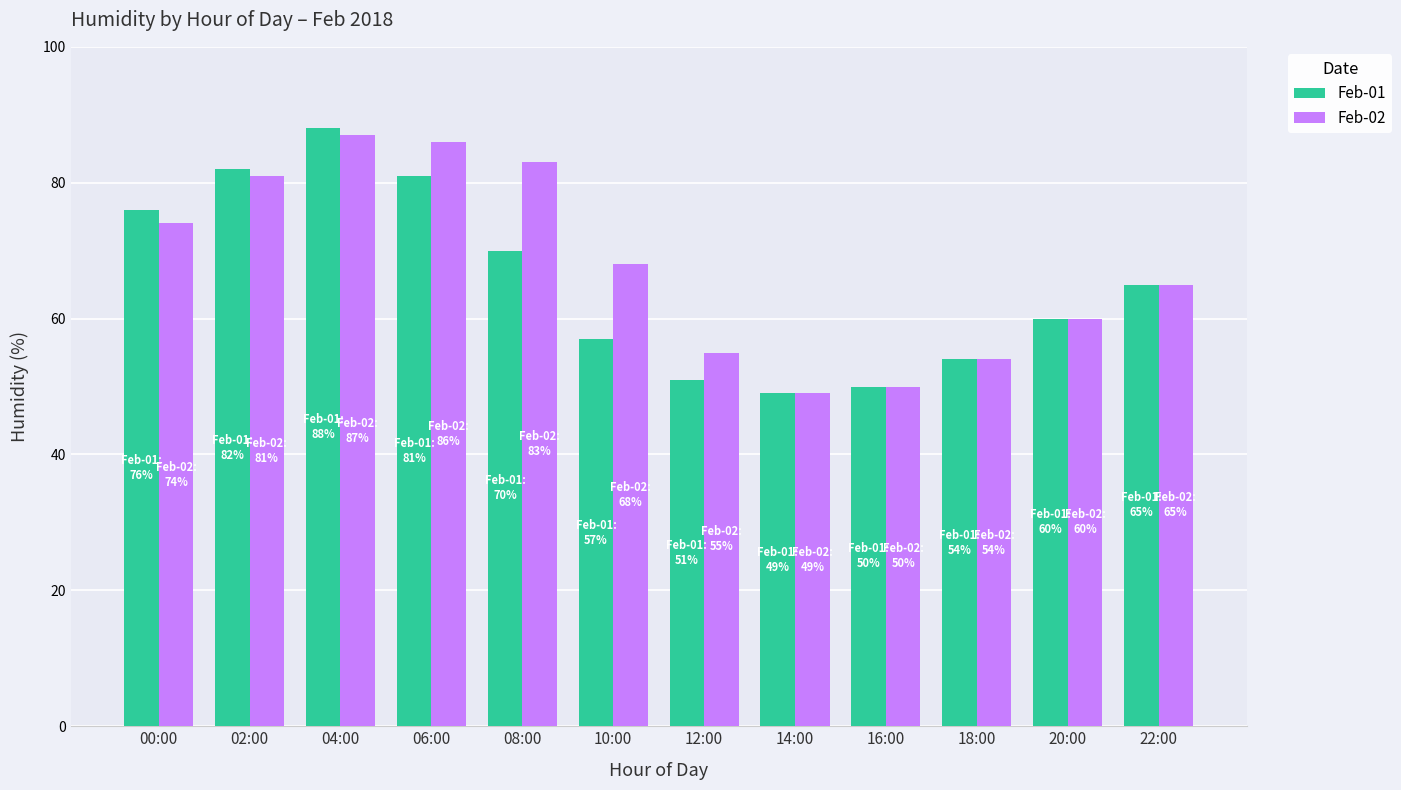

How many data points in Feb-02 are less than 68?

6